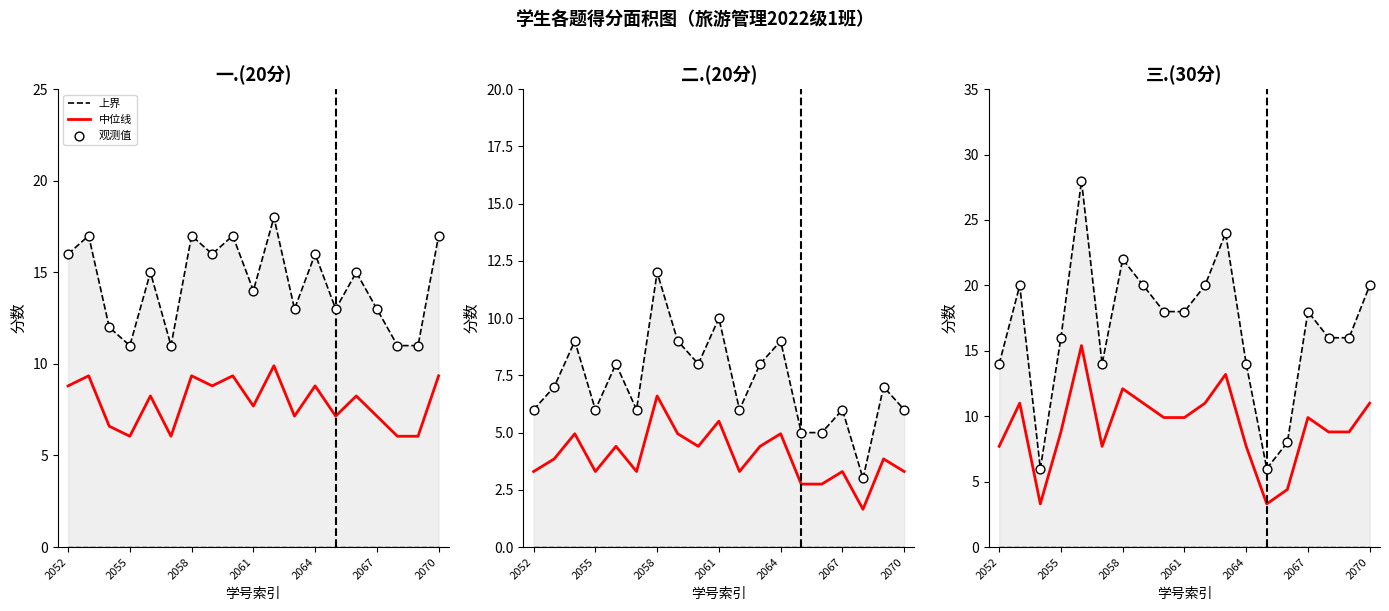

What are all the series names shown in the legend?

上界, 中位线, 观测值